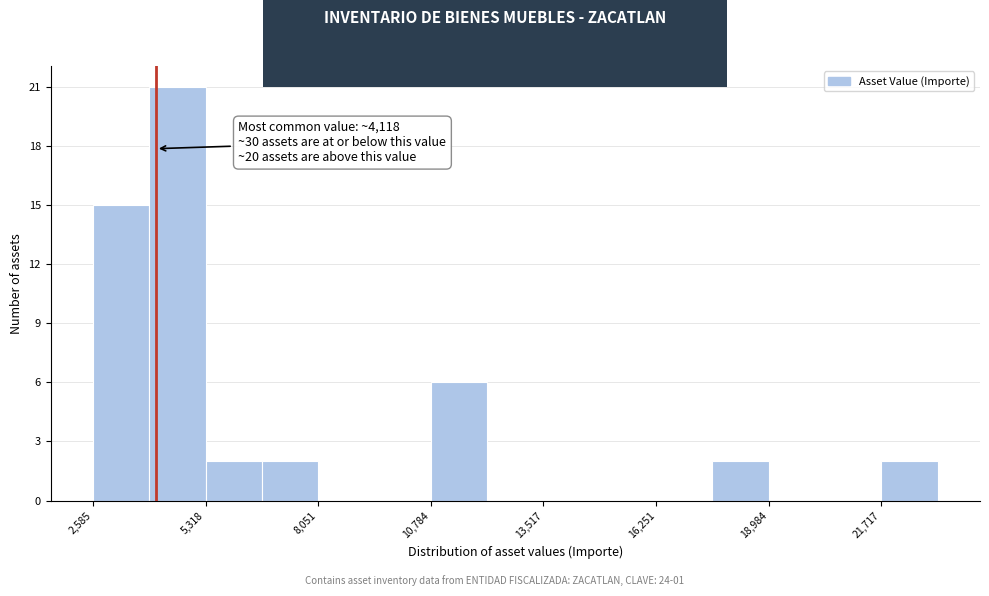

Read against the x-axis, roughly where is the centre of the tallest bar?

4500